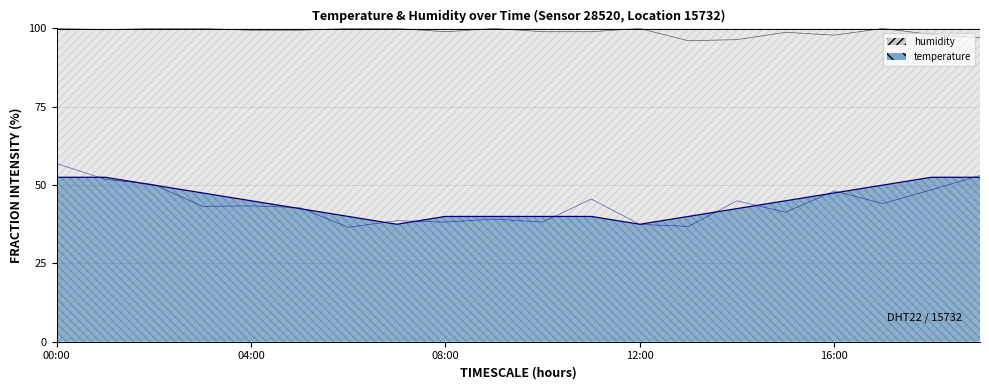

What is the difference between the values at 10:00 and 02:00?

10.0